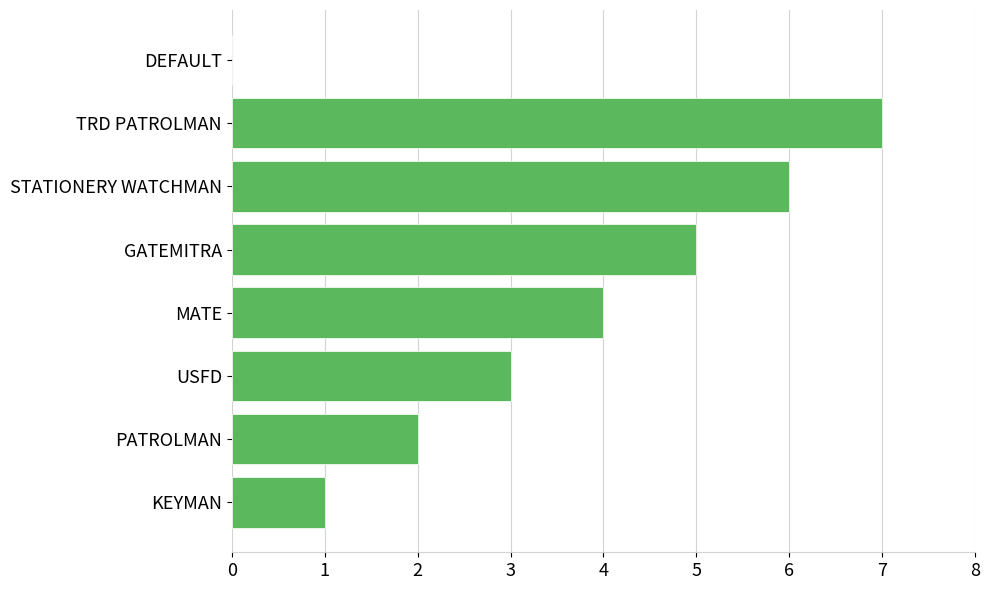

What is the approximate value at GATEMITRA?

5